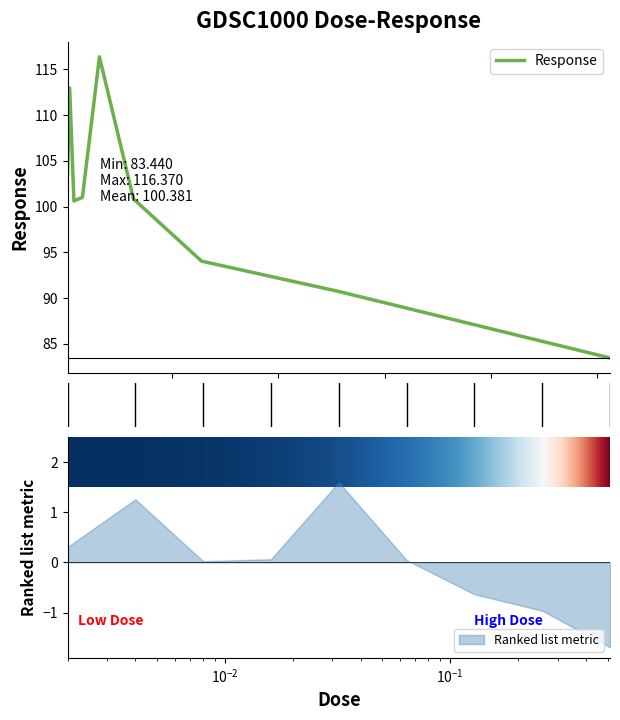

List the labels in order of value, smallest first.

0.512, 0.256, 0.128, 0.008, 0.064, 0.016, 0.002, 0.004, 0.032